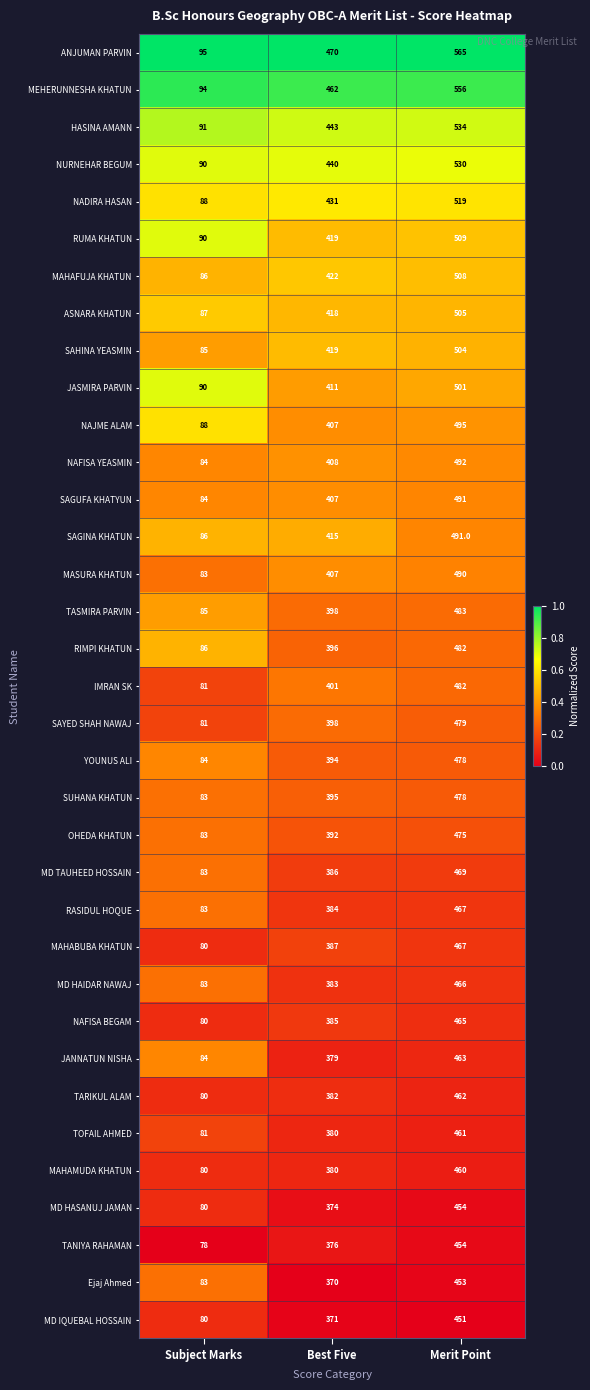

What is the sum of all TASMIRA PARVIN values?

966